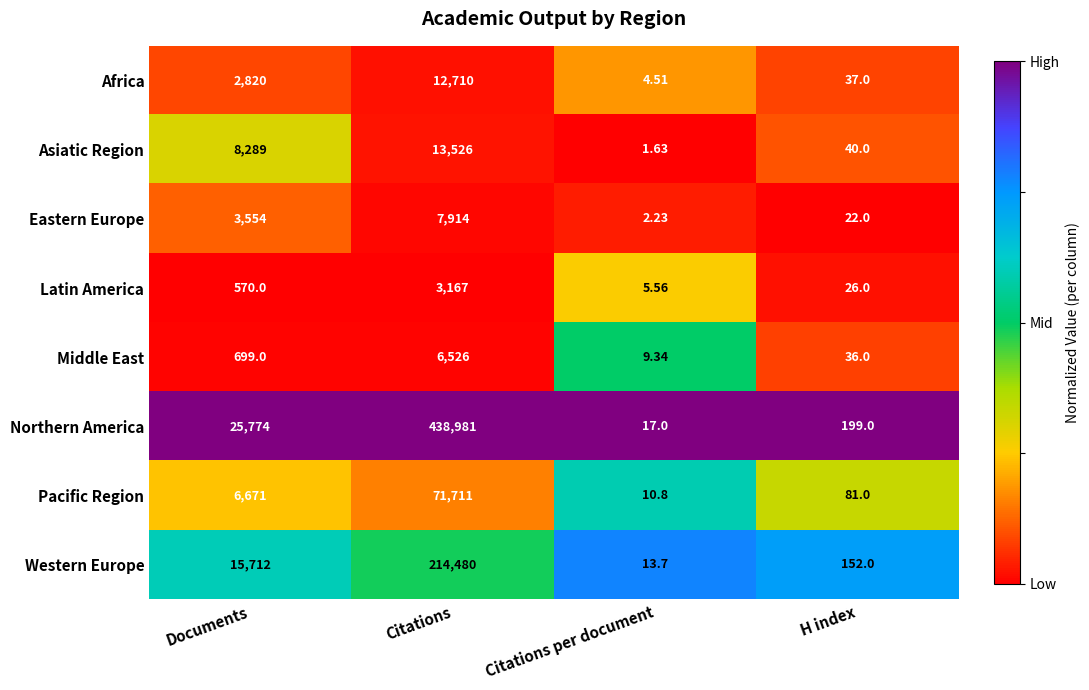

Which series changed the most between Documents and H index?

Northern America